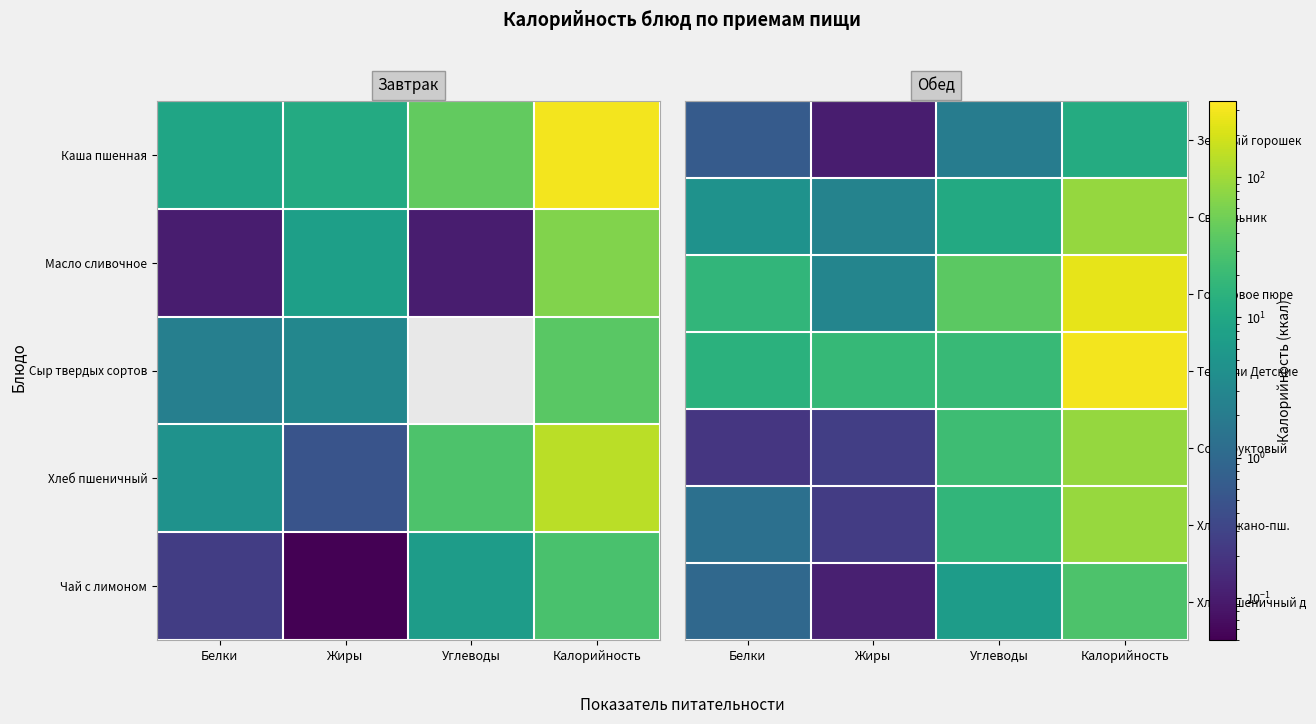

Which category has the highest value in the Гороховое пюре series?

Калорийность